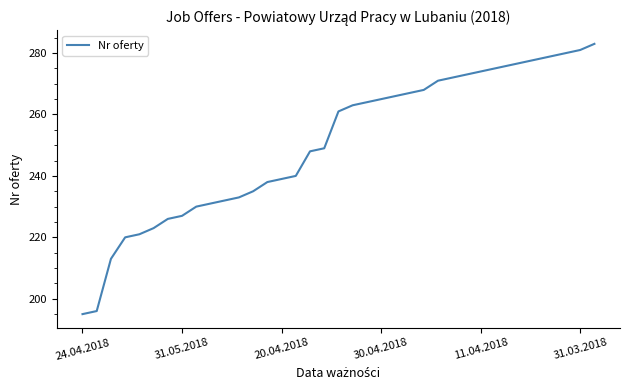

Reading left to right, extract all data points from this chart.

195	196	213	220	221	223	226	227	230	231	232	233	235	238	239	240	248	249	261	263	264	265	266	267	268	271	272	273	274	275	276	277	278	279	280	281	283